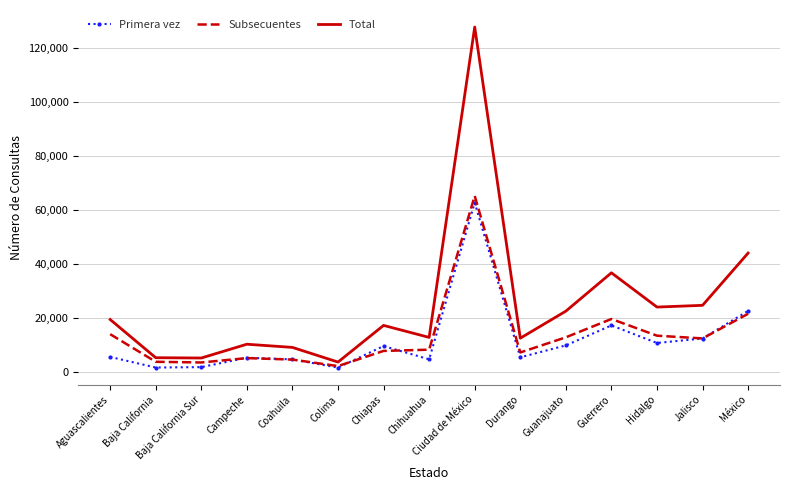

Rank the series by their maximum value, from highest to lowest.

Total, Subsecuentes, Primera vez